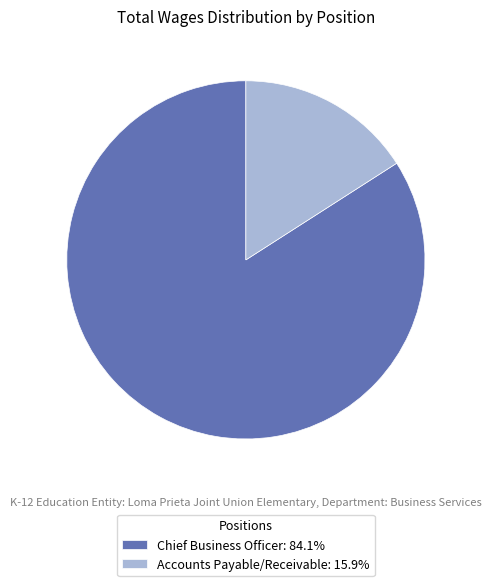

Rank the categories by value from lowest to highest.

Accounts Payable/Receivable, Chief Business Officer